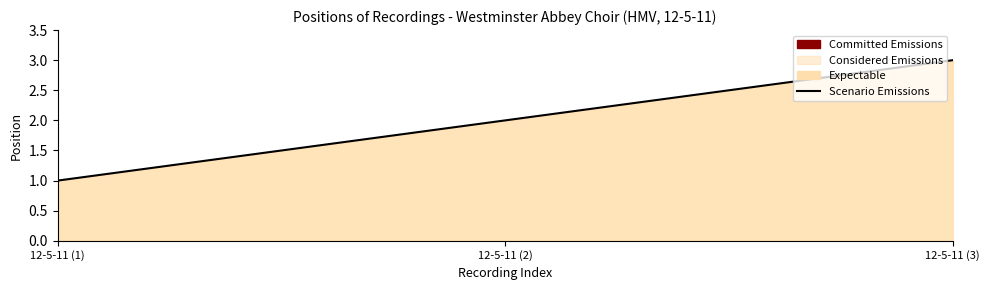

How many values are below 2?

1